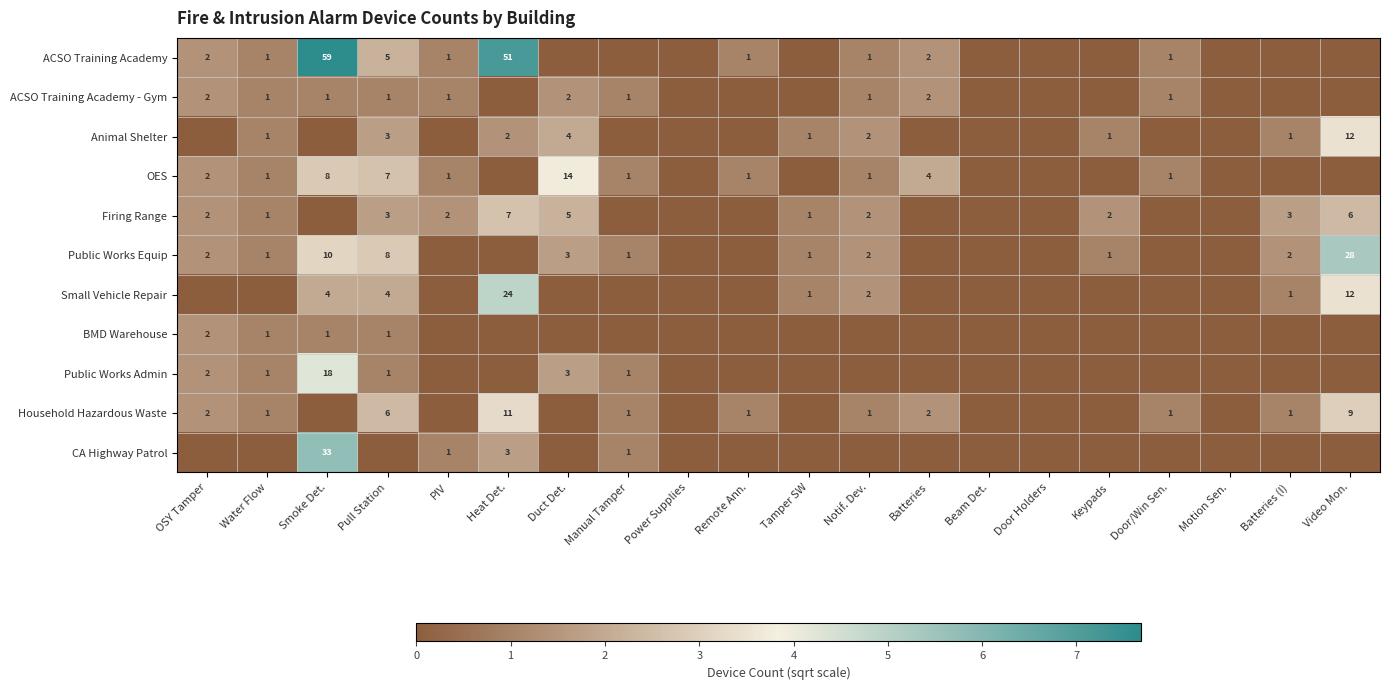

True or false: Household Hazardous Waste has a value of 1 at Water Flow.

True